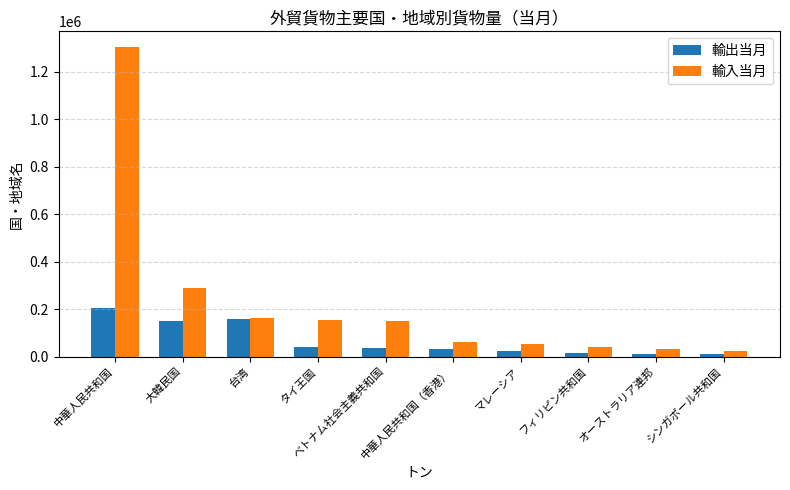

What is the sum of all 輸出当月 values?

683854